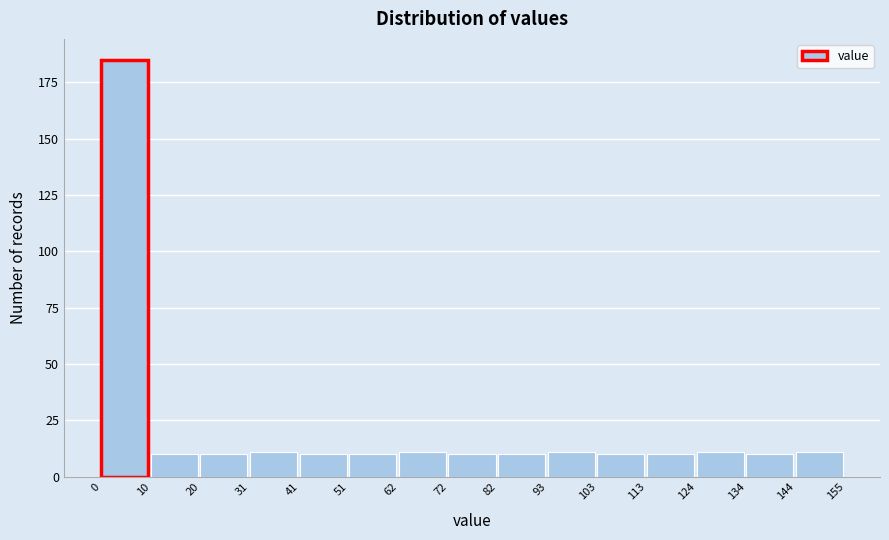

Reading left to right, transcribe this chart: for each bar, give the range it covers on the x-axis and its height. The values are not printed on the chart, so give them approximately, as read against the axis.

0 to 10: 185
10 to 20: 10
20 to 31: 10
31 to 41: 10
41 to 51: 10
51 to 62: 10
62 to 72: 10
72 to 82: 10
82 to 93: 10
93 to 103: 10
103 to 113: 10
113 to 124: 10
124 to 134: 10
134 to 144: 10
144 to 155: 10